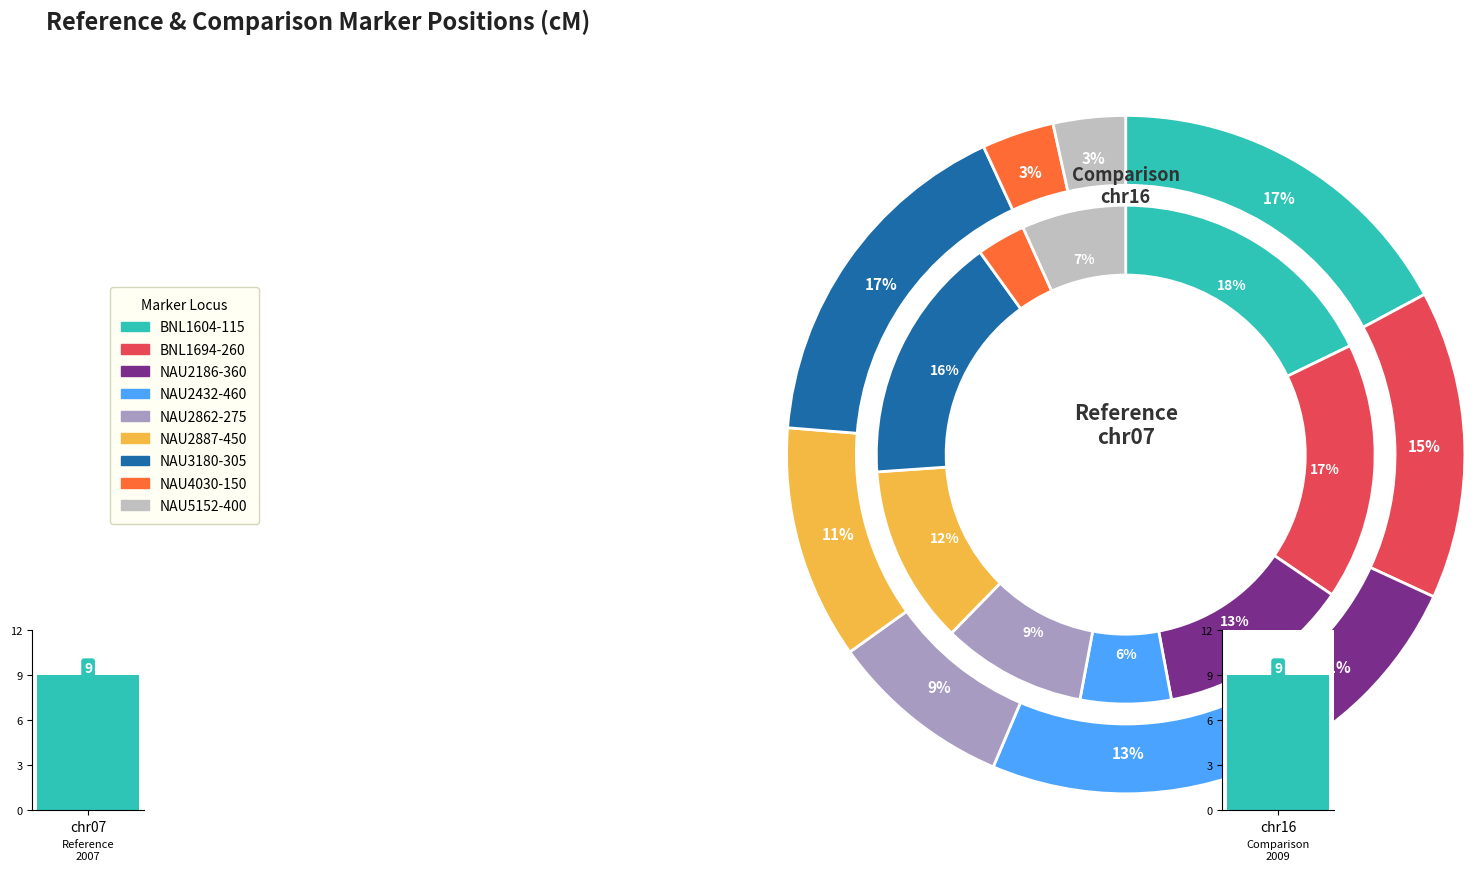

How many slices are in this pie chart?

9